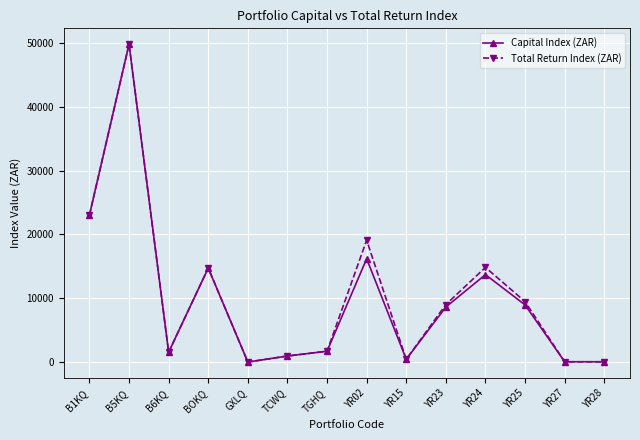

What is the average value of the Capital Index (ZAR) series?

10014.1